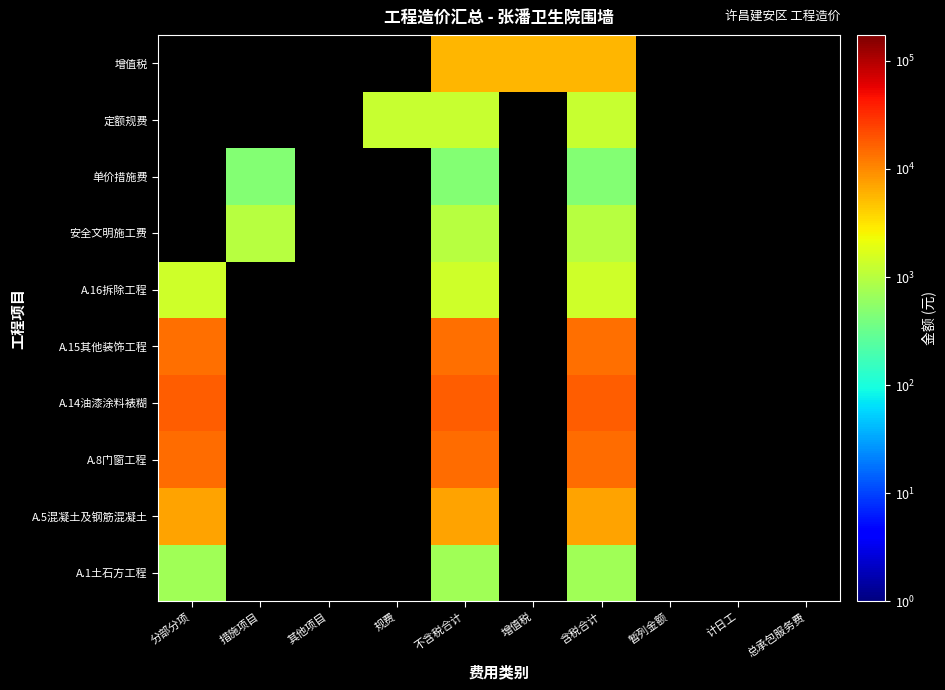

How many categories are shown in the chart?

10